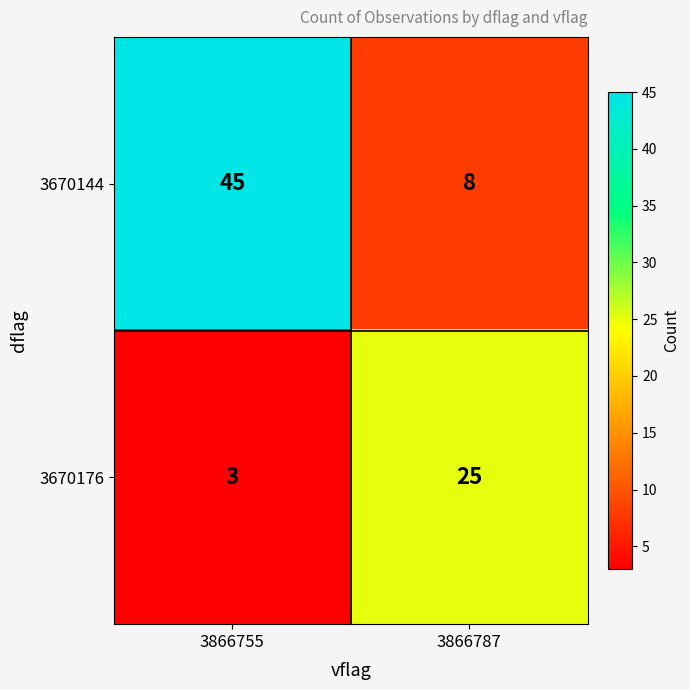

Which category has the lowest value across all series?

3866755